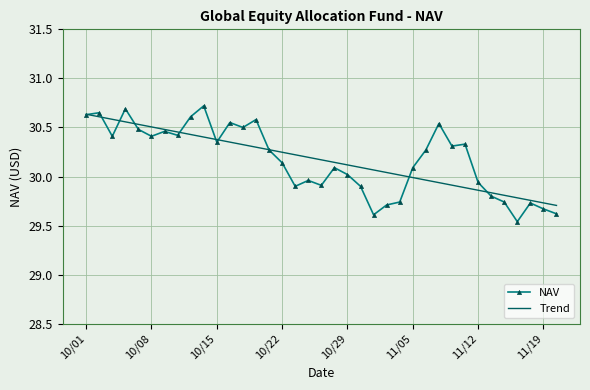

What are all the series names shown in the legend?

NAV, Trend